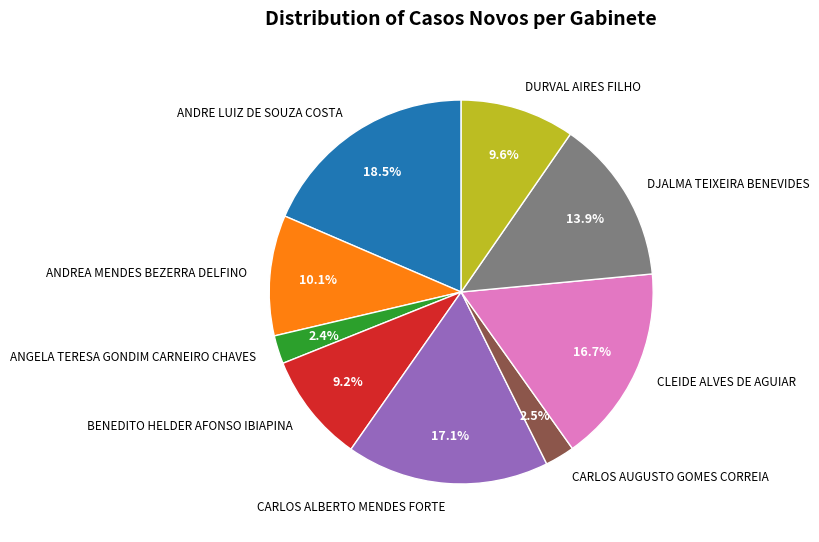

Which category has the biggest portion of the pie?

ANDRE LUIZ DE SOUZA COSTA